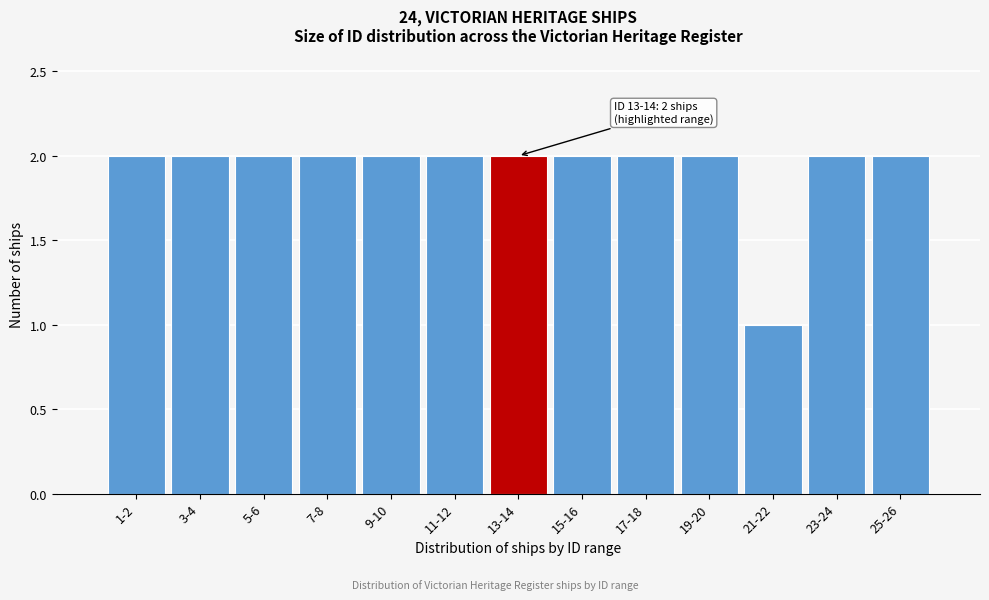

Reading right to left, extract all data points from this chart.

25-26=2	23-24=2	21-22=1	19-20=2	17-18=2	15-16=2	13-14=2	11-12=2	9-10=2	7-8=2	5-6=2	3-4=2	1-2=2